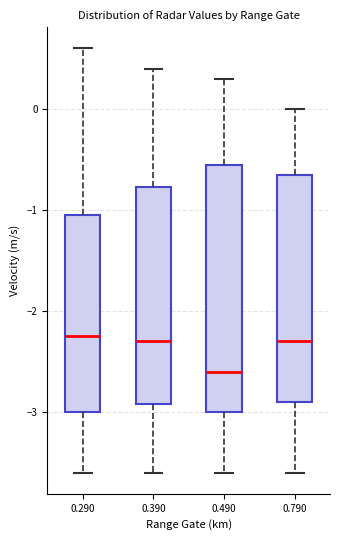

Where does the upper whisker of the box at x = 0.390 end on the y-axis? The values are not printed on the chart, so give them approximately, as read against the axis.

0.4